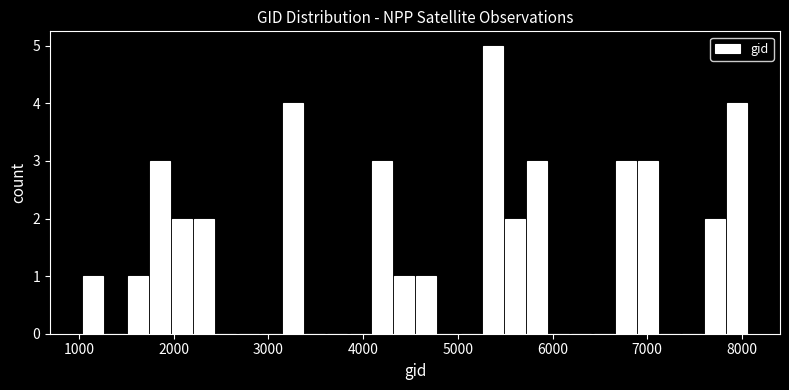

Around what value on the x-axis is the tallest bar? Give the approximate position of its centre, as read against the axis.

5400